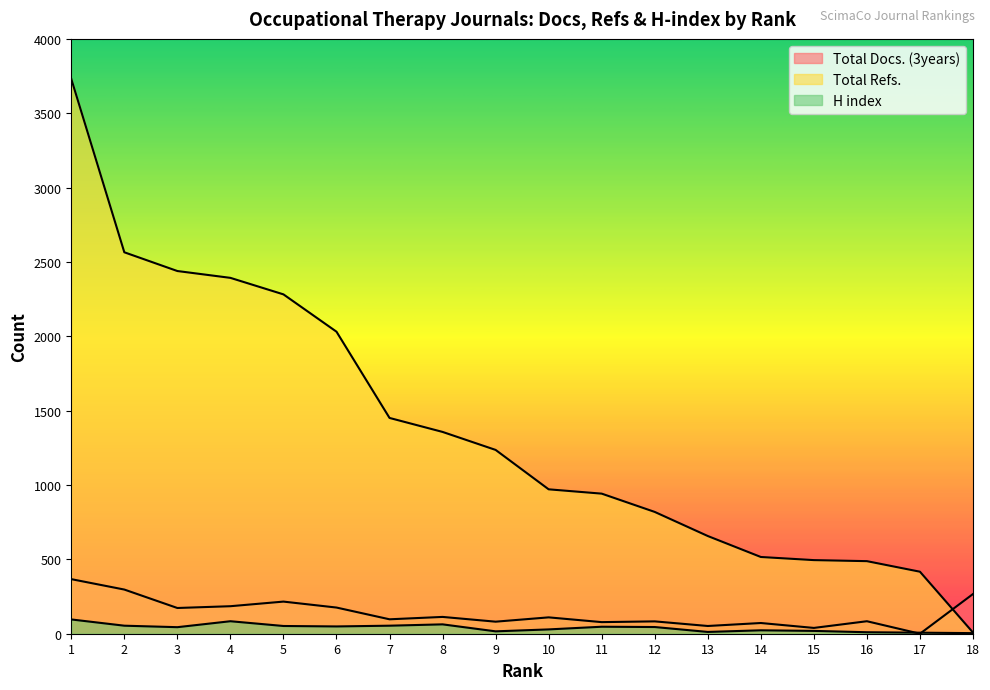

Reading right to left, list all the values displayed in this chart.

Total Docs. (3years): 18=267	17=0	16=84	15=39	14=72	13=52	12=83	11=78	10=110	9=81	8=113	7=97	6=176	5=216	4=185	3=173	2=297	1=367
Total Refs.: 18=8	17=417	16=488	15=495	14=516	13=657	12=819	11=942	10=971	9=1236	8=1357	7=1451	6=2031	5=2282	4=2393	3=2439	2=2565	1=3731
H index: 18=4	17=7	16=10	15=19	14=23	13=12	12=45	11=47	10=29	9=16	8=63	7=54	6=49	5=52	4=84	3=44	2=54	1=96